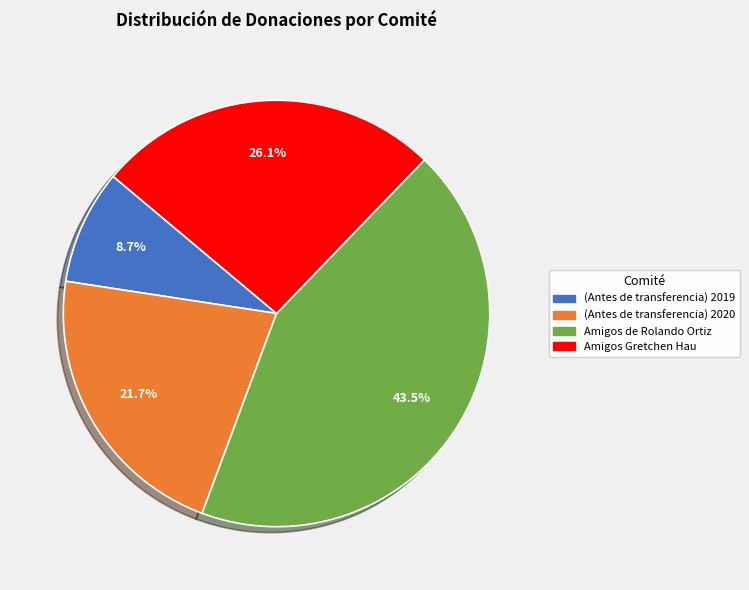

What is the total percentage of (Antes de transferencia) 2019 and Amigos Gretchen Hau?

34.8%